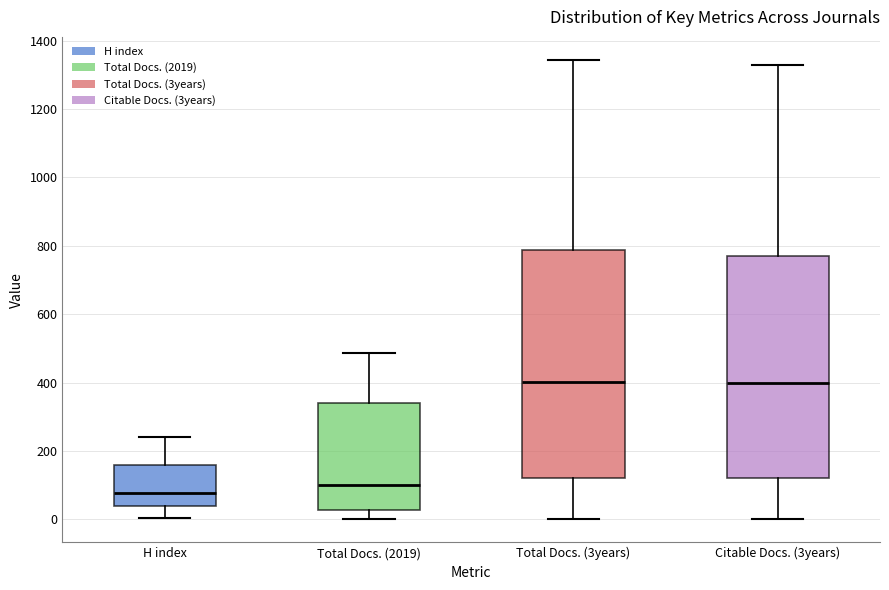

Reading left to right, transcribe this box plot: for each box, give where its median line is, the range the box spans, and where its two whiskers end, as read against the y-axis. The values are not printed on the chart, so give them approximately, as read against the axis.

H index: median 80, box 40 to 160, whiskers 0 to 240
Total Docs. (2019): median 100, box 20 to 340, whiskers 0 to 480
Total Docs. (3years): median 400, box 120 to 780, whiskers 0 to 1340
Citable Docs. (3years): median 400, box 120 to 760, whiskers 0 to 1320